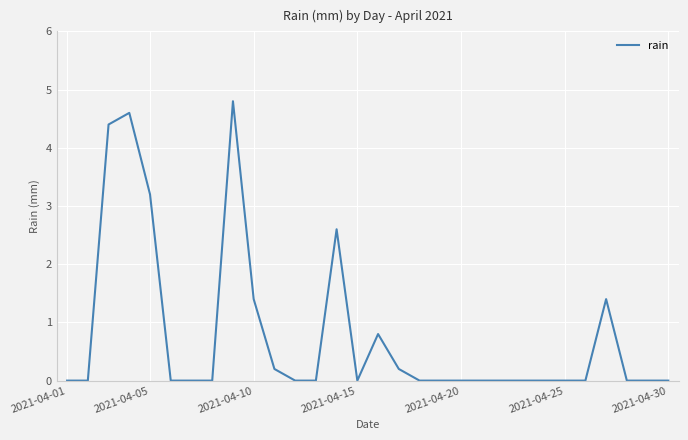

What is the average value?

0.8